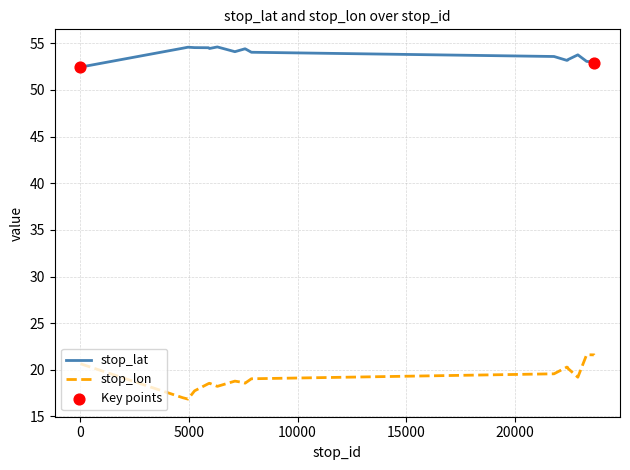

Which series has the largest total across all categories?

stop_lat